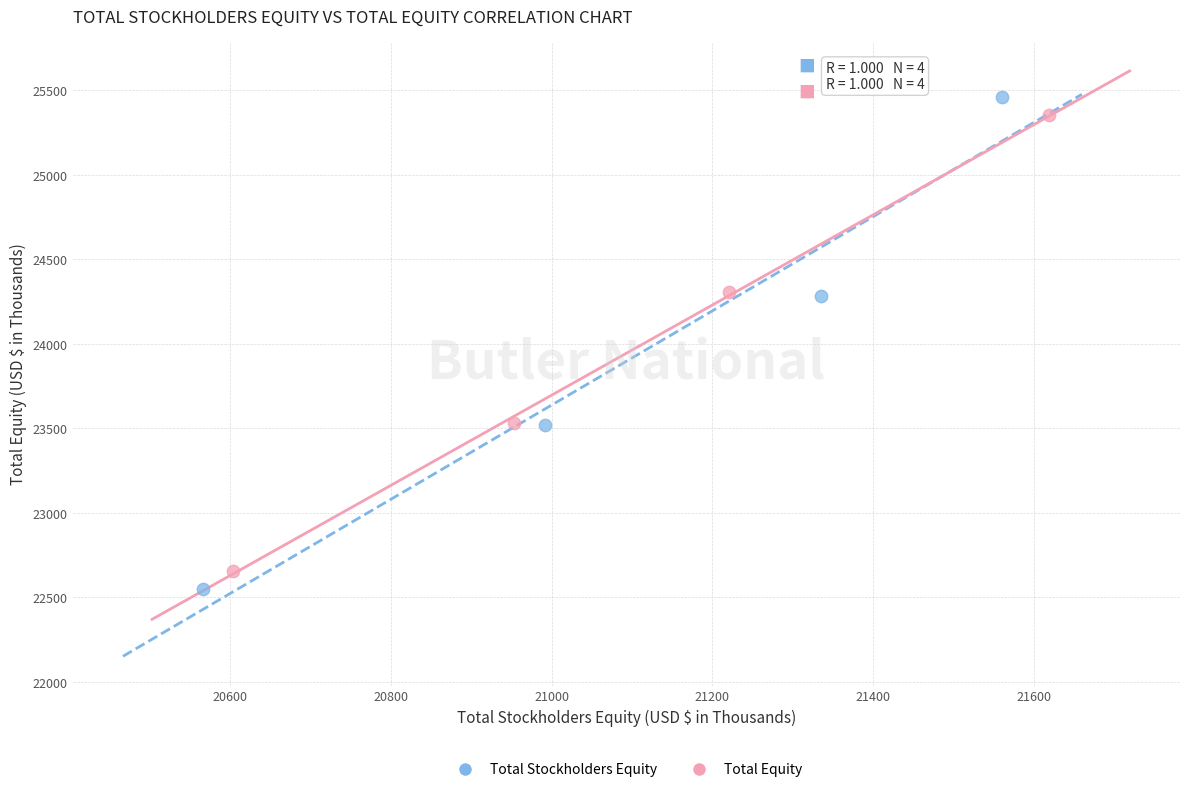

What are all the series names shown in the legend?

Total Stockholders Equity, Total Equity